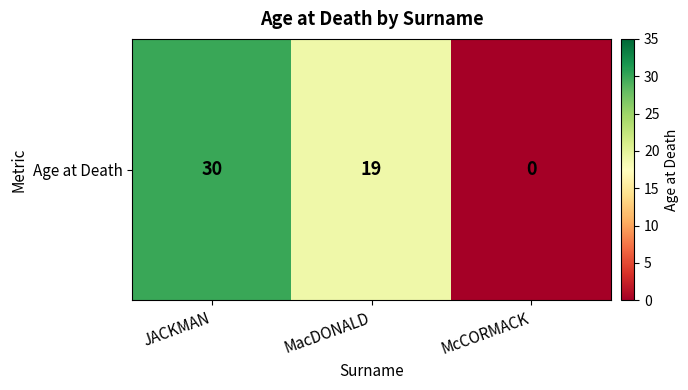

Reading left to right, what are all the values shown in this chart?

30	19	0